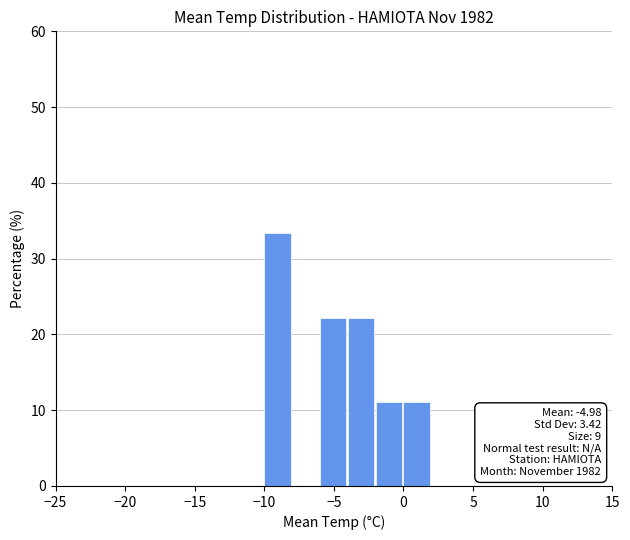

Over which range of the x-axis is the bar tallest?

-10 to -8